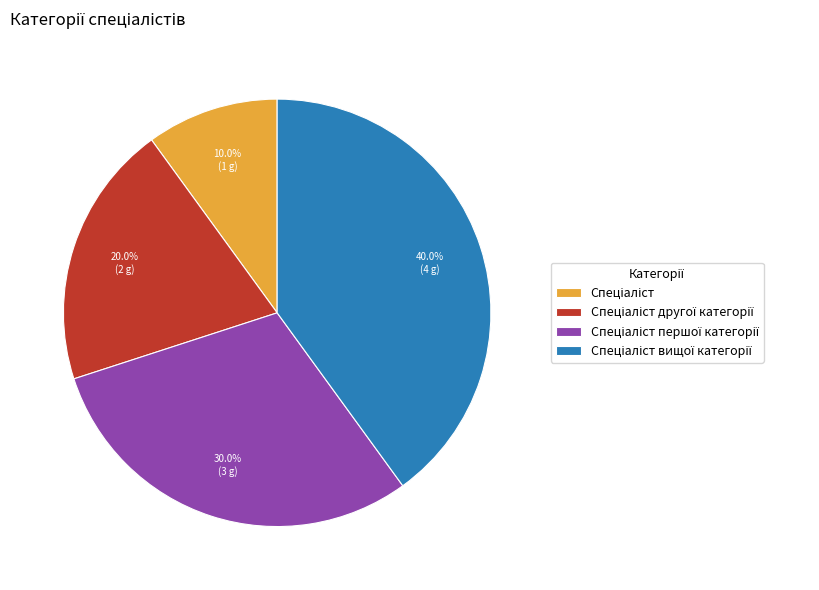

How many slices are in this pie chart?

4